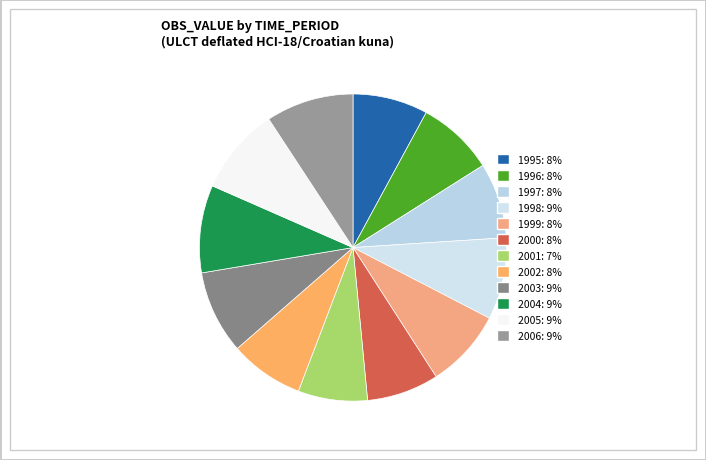

What is the change in value from 1995 to 2004?

+15.1